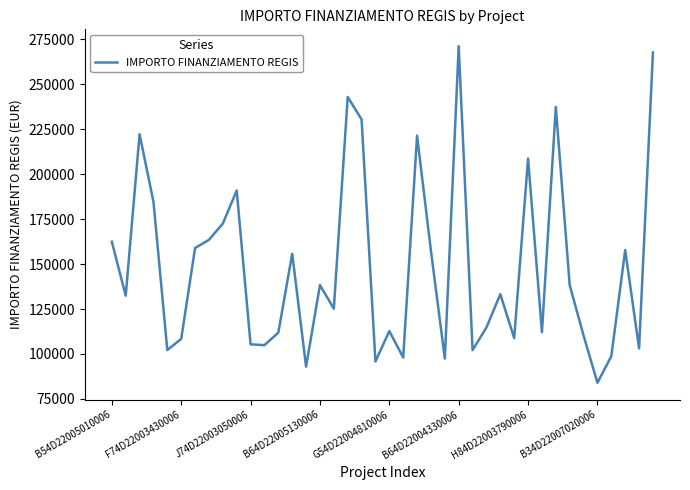

Count the number of categories in the chart.

40